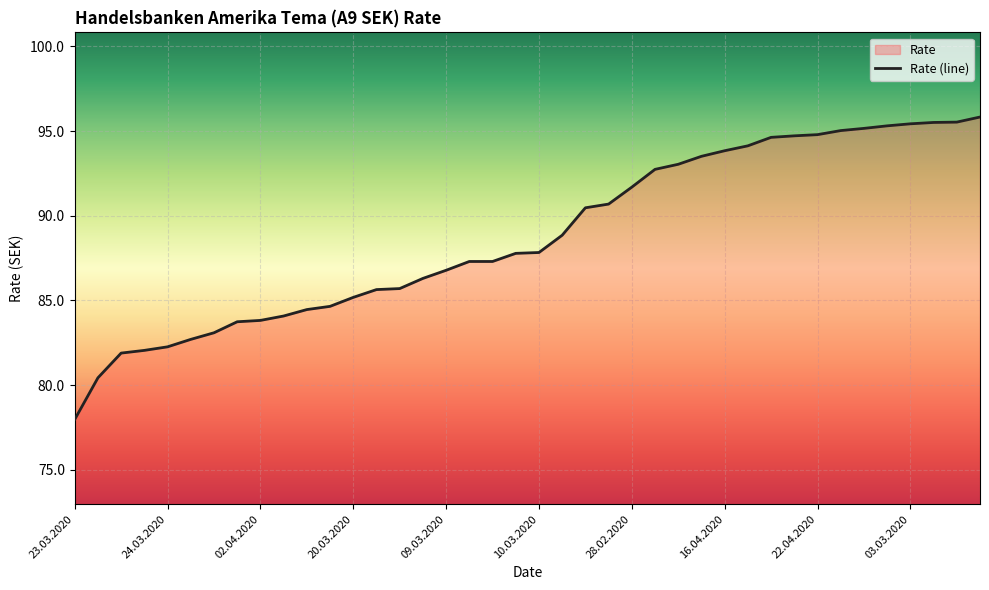

What position from the right is 09.03.2020?

24